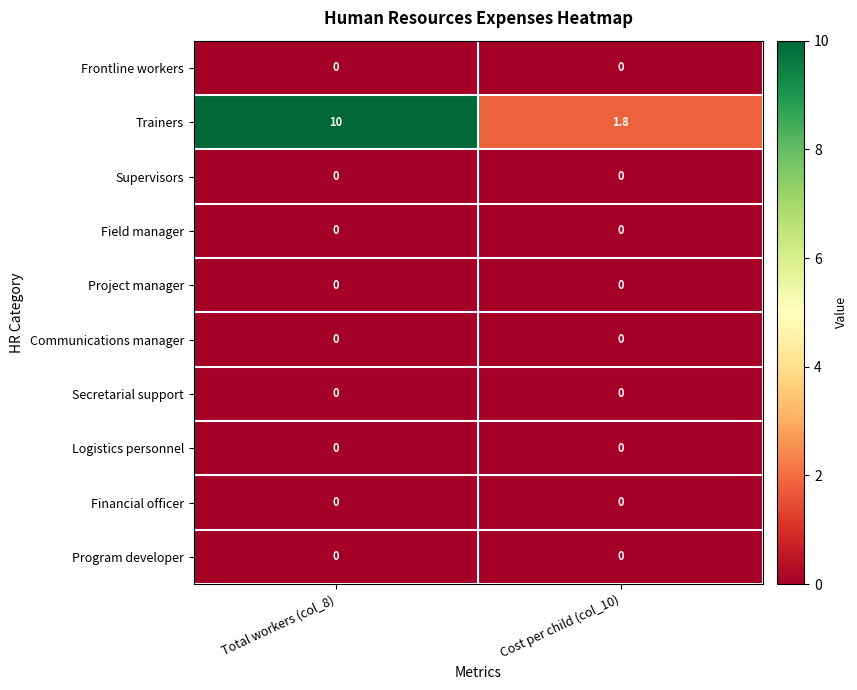

Count the number of categories in the chart.

2